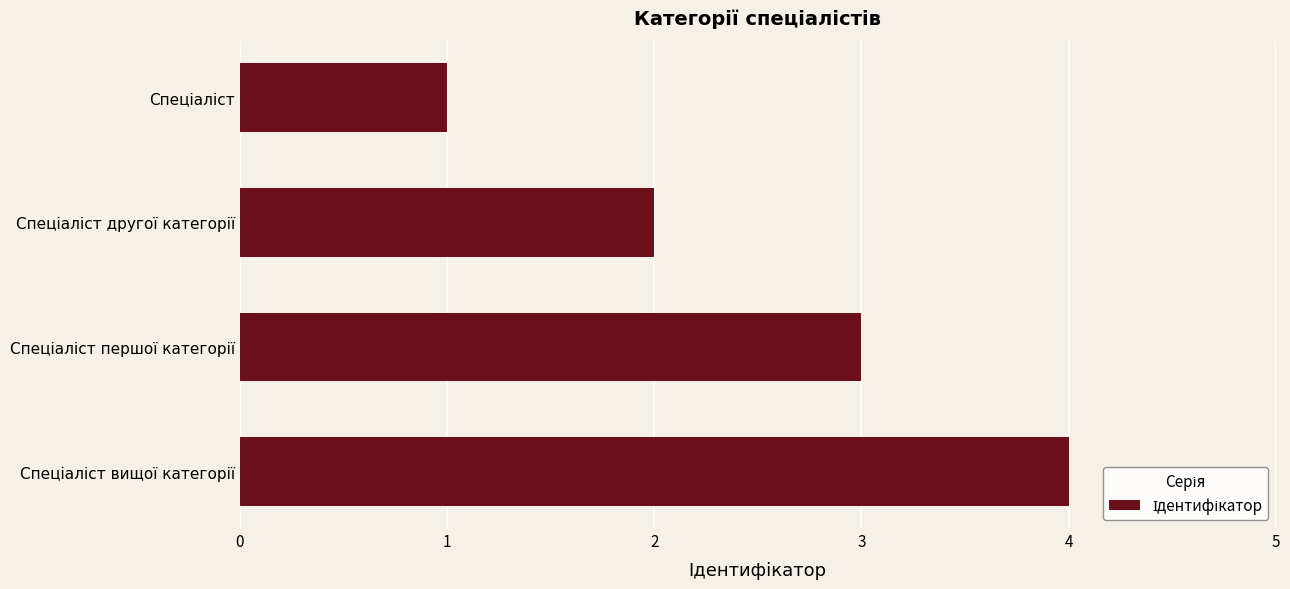

What is the greatest value displayed?

4